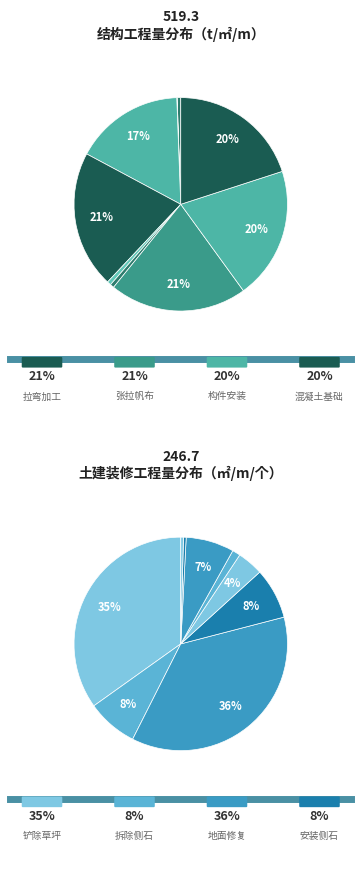

How many segments does this pie chart have?

18